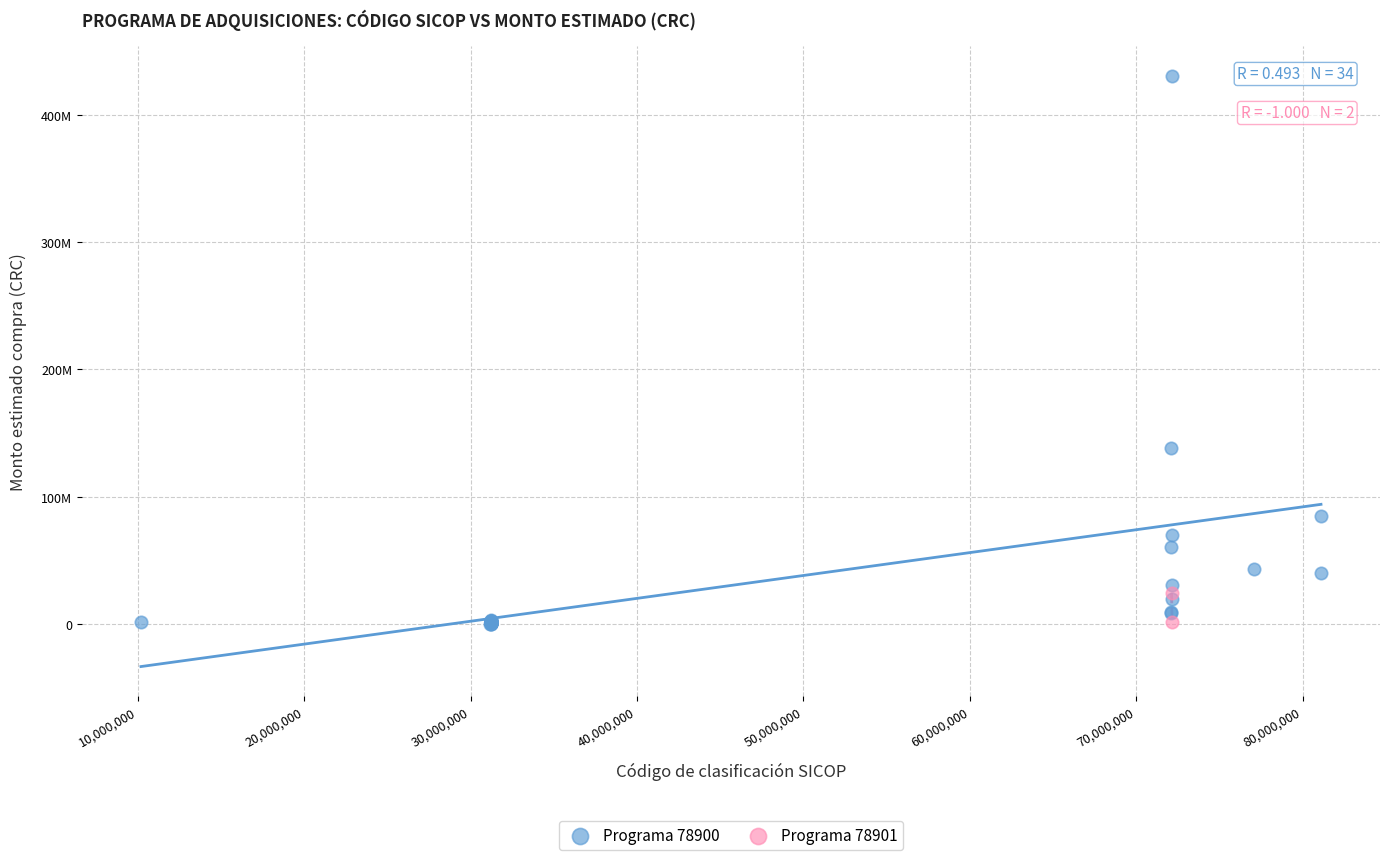

What are all the series names shown in the legend?

Programa 78900, Programa 78901